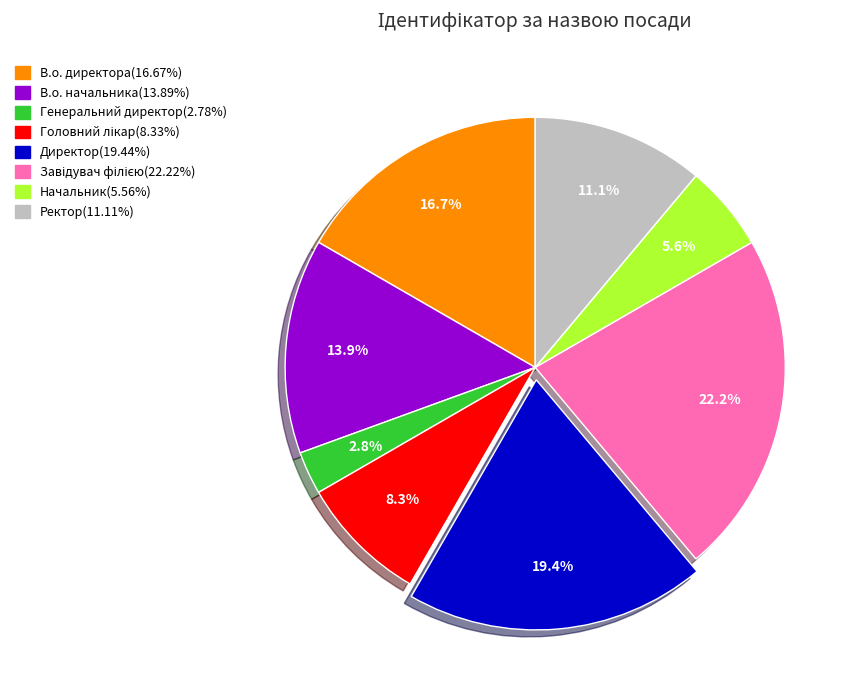

To the nearest percent, what is the average slice percentage?

12%